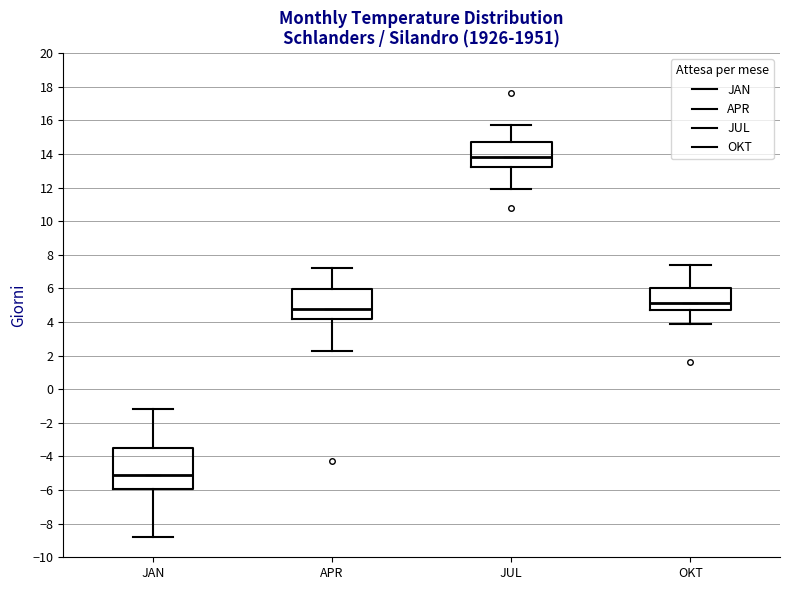

Which box is the tallest, from its lower edge to its upper edge?

JAN